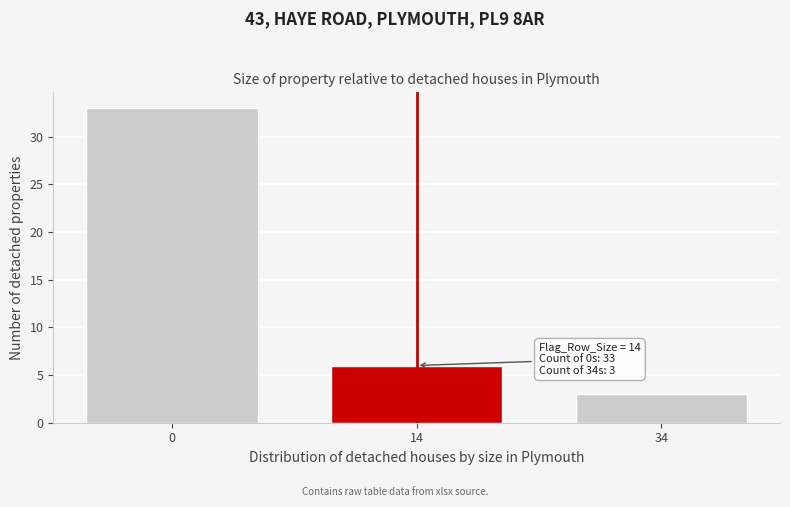

Reading right to left, transcribe all the data shown in this chart.

34=3	14=6	0=33